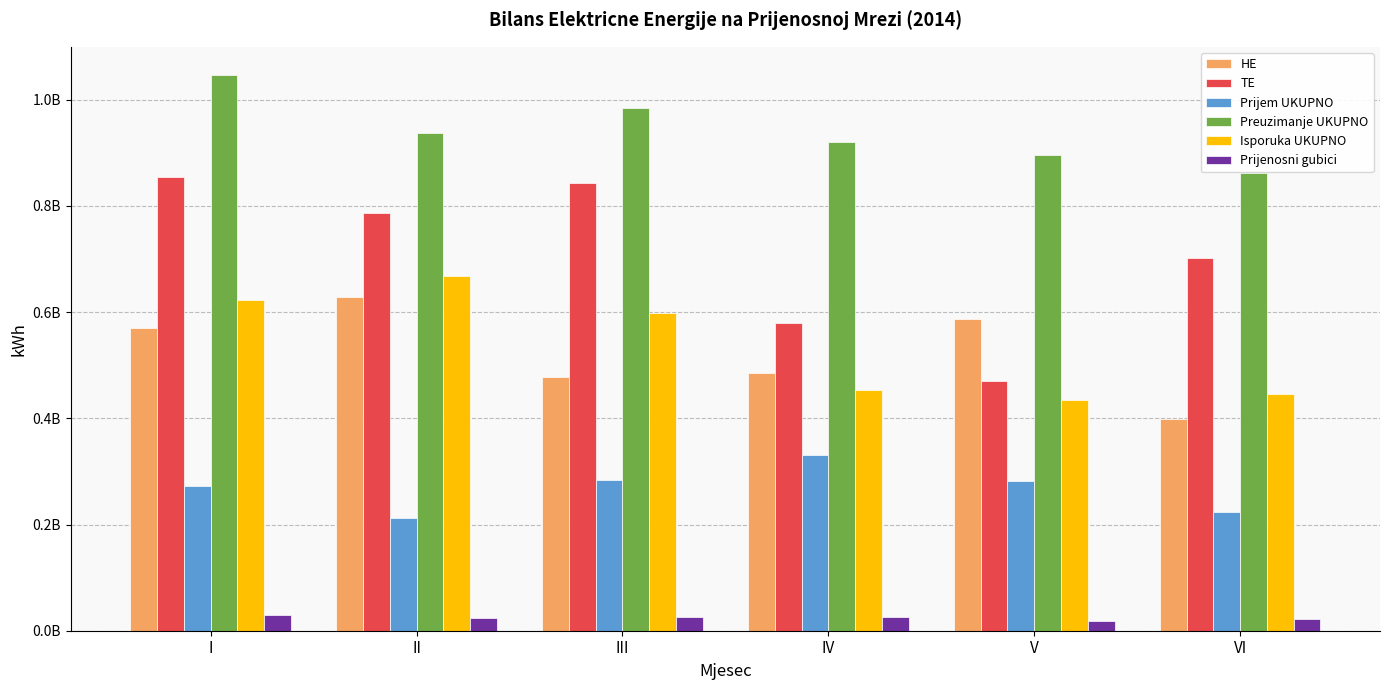

What is the sum of all TE values?

4235576400